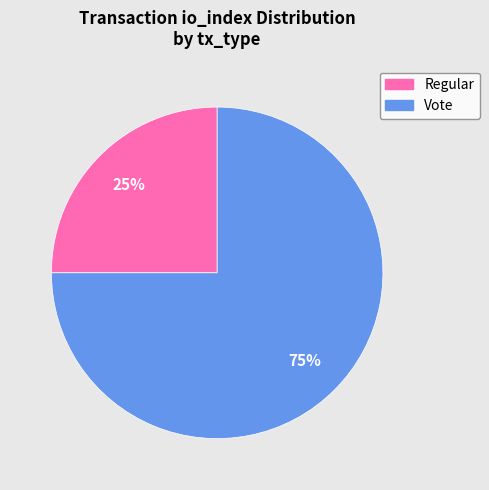

Count the number of slices in the pie.

2